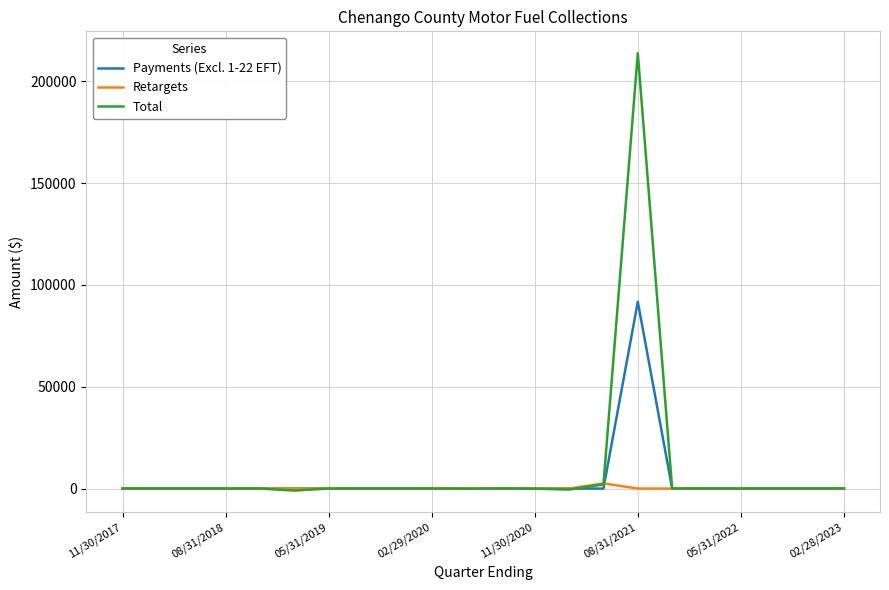

What is the difference between the maximum and minimum values in the Payments (Excl. 1-22 EFT) series?

91774.9